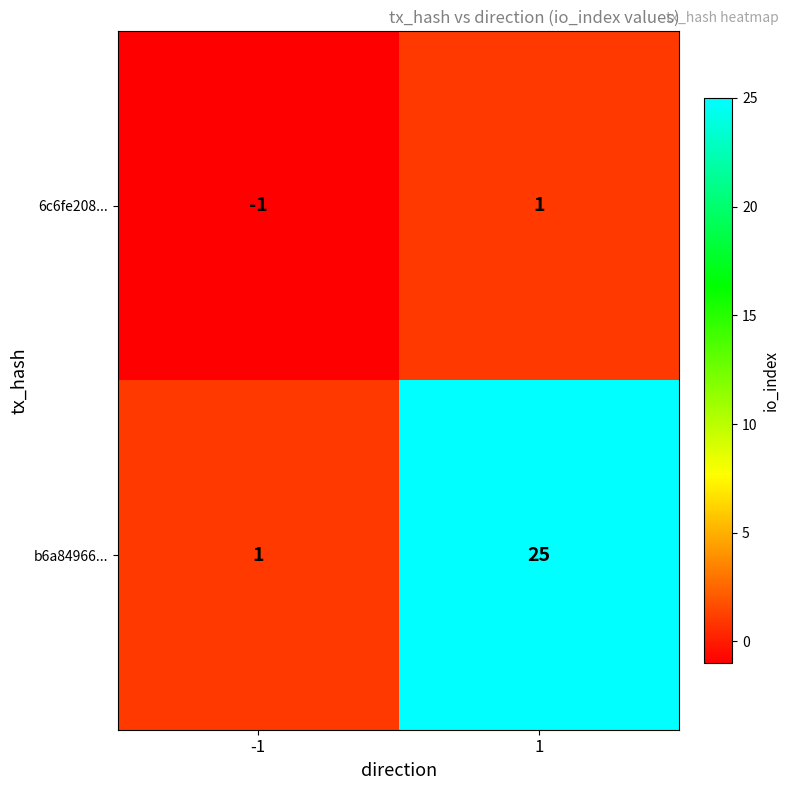

What is the difference between the highest and lowest values at -1?

2